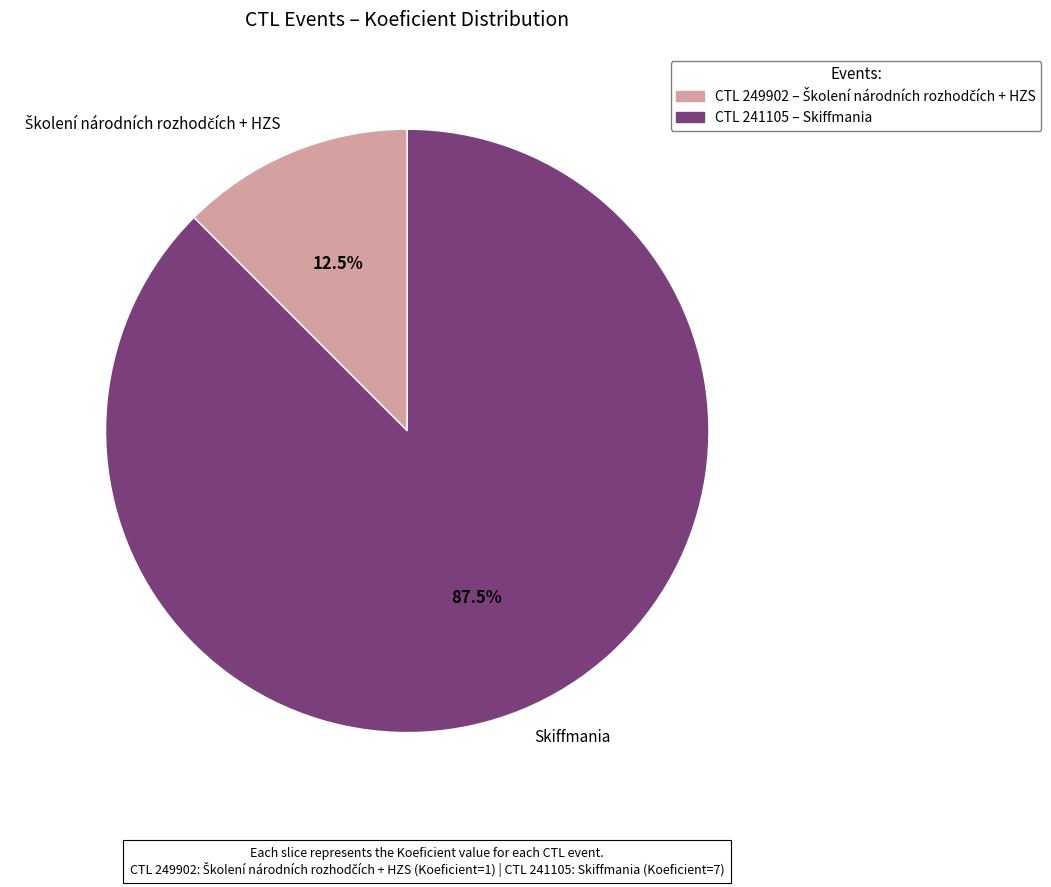

Does Skiffmania account for over 50% of the chart?

Yes